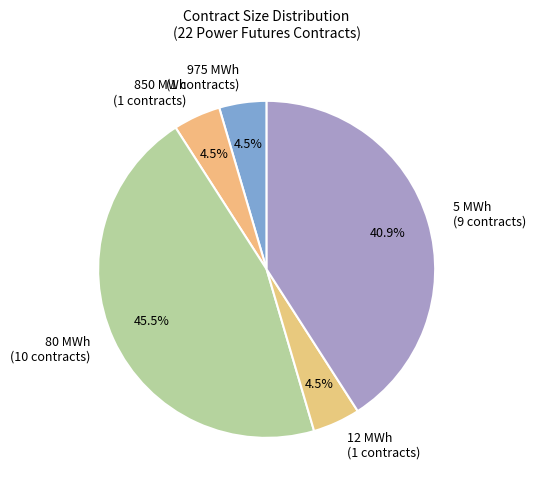

What portion of the pie excludes 5 MWh (9 contracts)?

59.1%